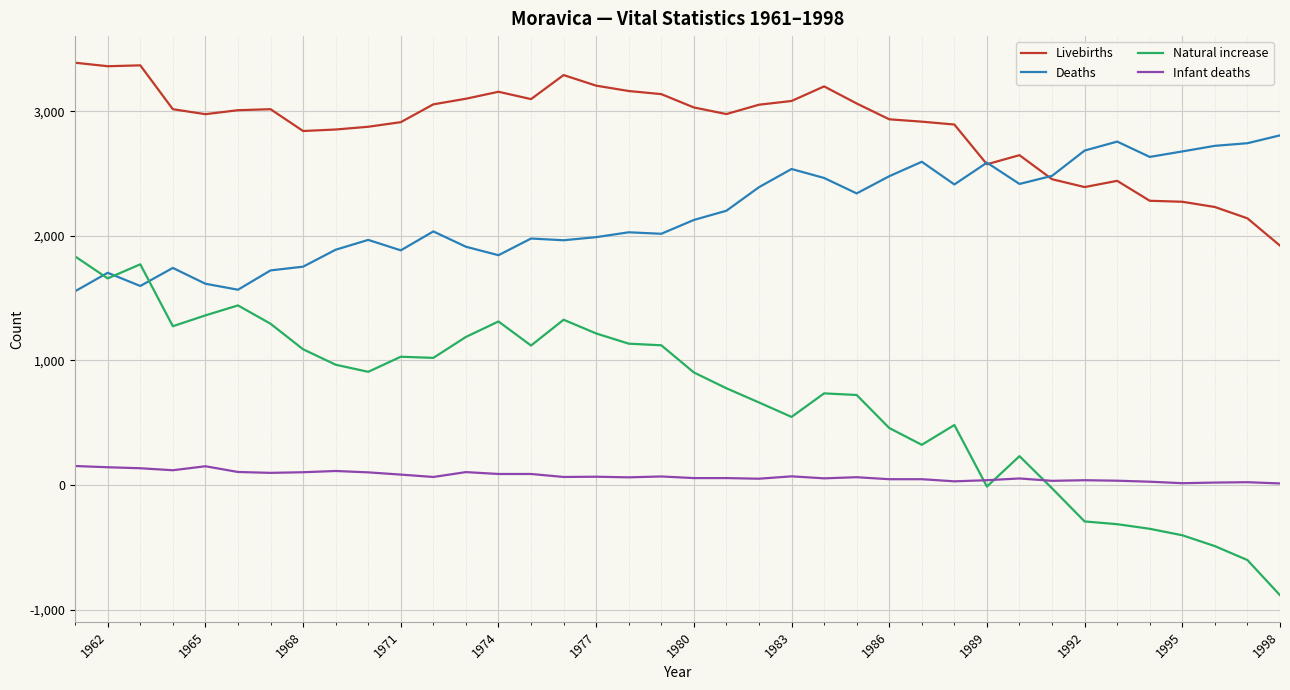

Rank the series by their average value, from highest to lowest.

Livebirths, Deaths, Natural increase, Infant deaths